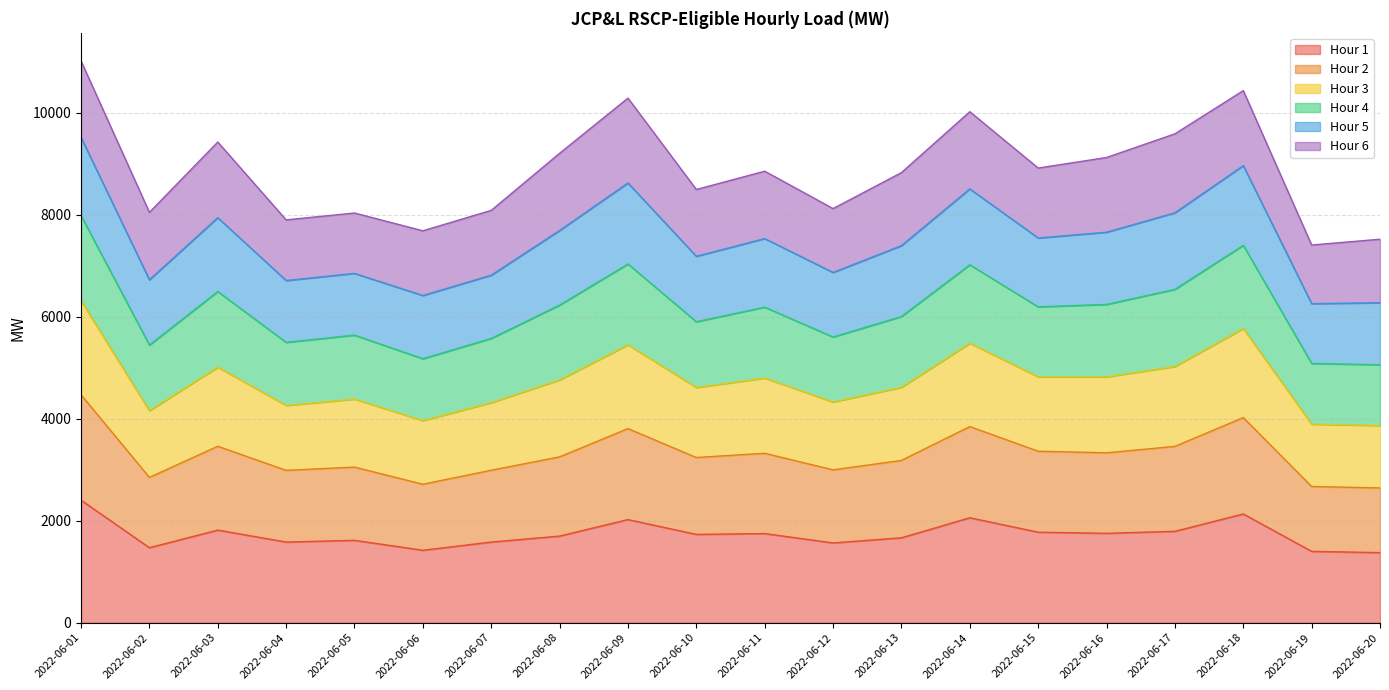

What is the highest value of the Hour 1 series?

2400.5